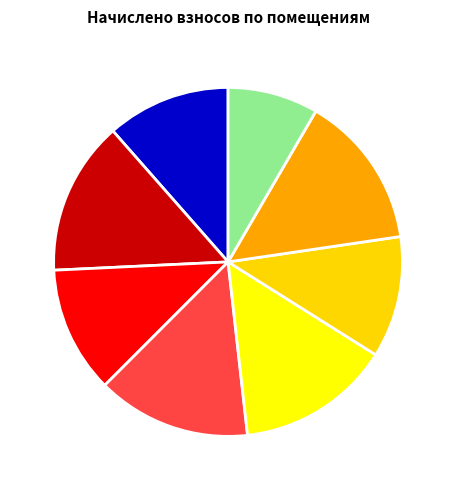

Which category has the smallest portion of the pie?

8